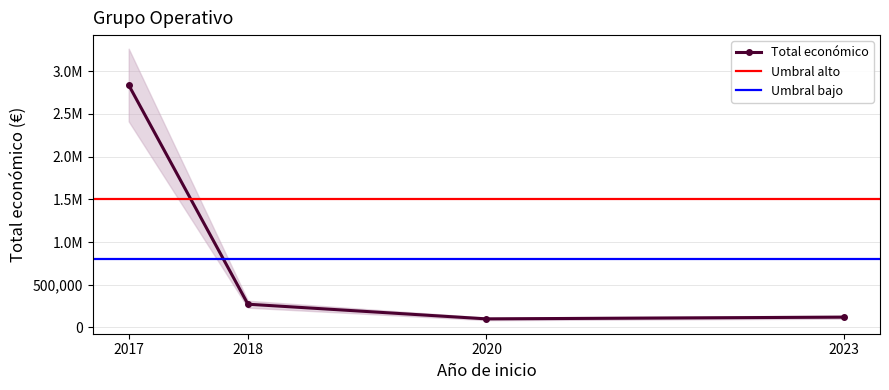

Between 2020 and 2017, which is larger?

2017